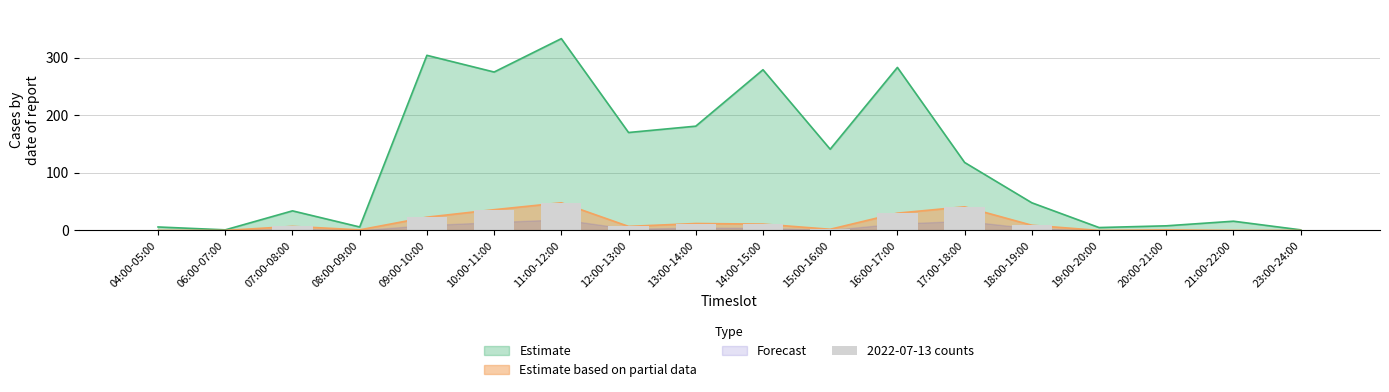

The chart shows a value of 33 at 21:00-22:00. True or false?

False